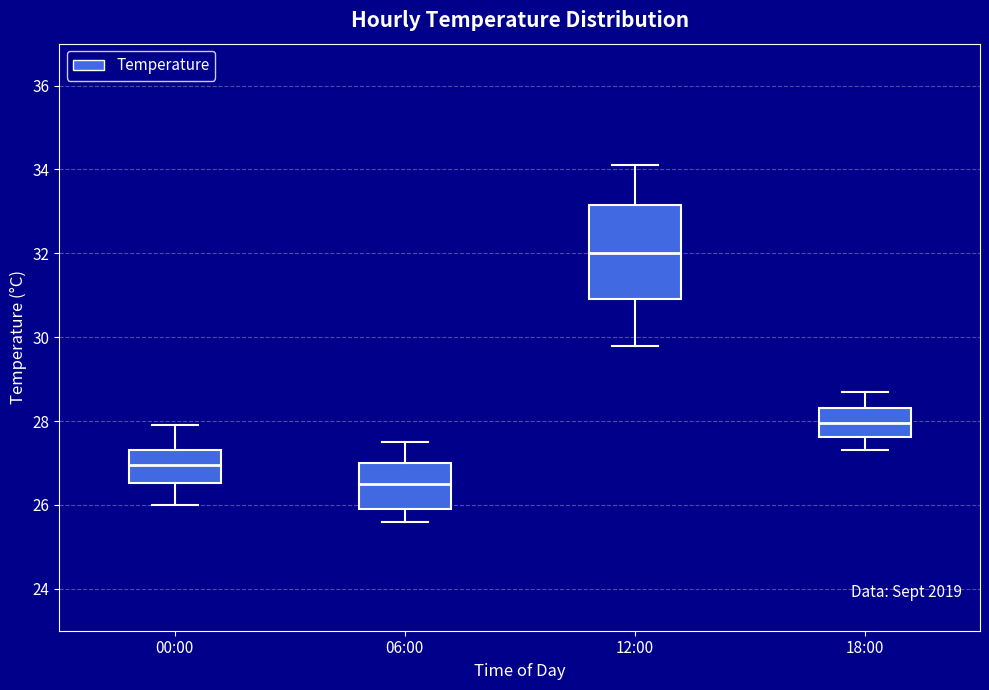

Reading left to right, read every box against the y-axis: the position of its median line, the range the box covers, and the ends of its whiskers. The values are not printed on the chart, so give them approximately, as read against the axis.

00:00: median 27.0, box 26.6 to 27.4, whiskers 26.0 to 28.0
06:00: median 26.6, box 26.0 to 27.0, whiskers 25.6 to 27.6
12:00: median 32.0, box 31.0 to 33.2, whiskers 29.8 to 34.2
18:00: median 28.0, box 27.6 to 28.4, whiskers 27.4 to 28.8